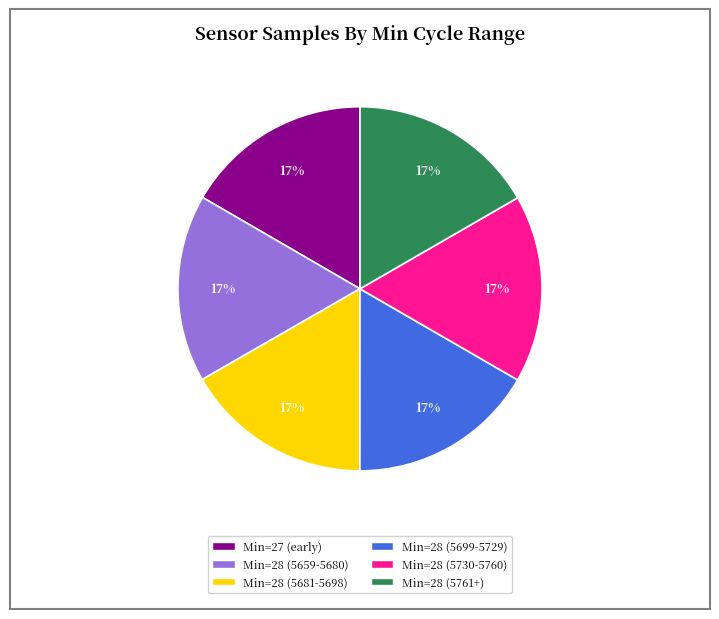

Is there any slice that represents more than half of the pie?

No